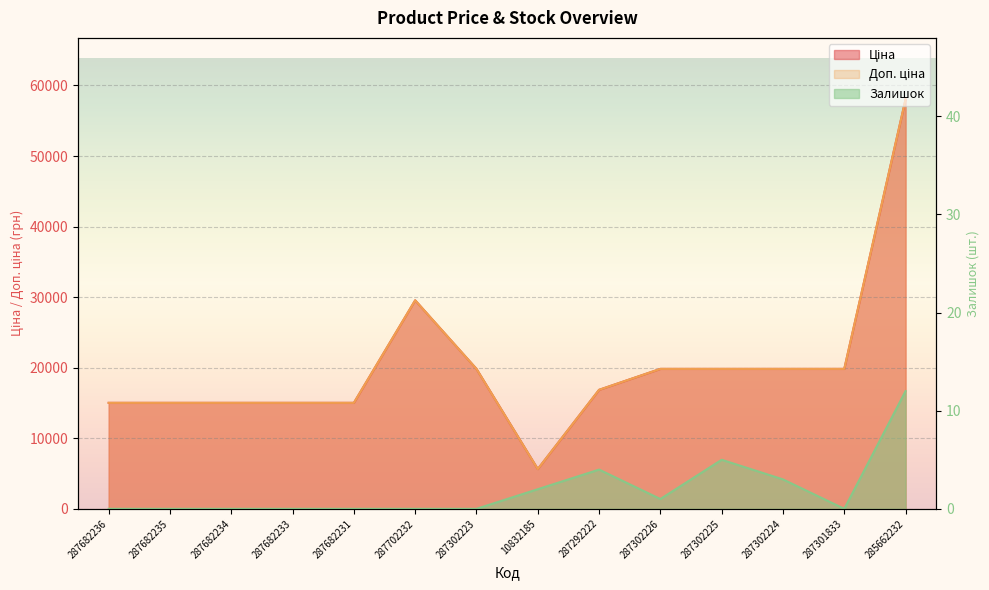

Where is the first local minimum for Доп. ціна?

10832185